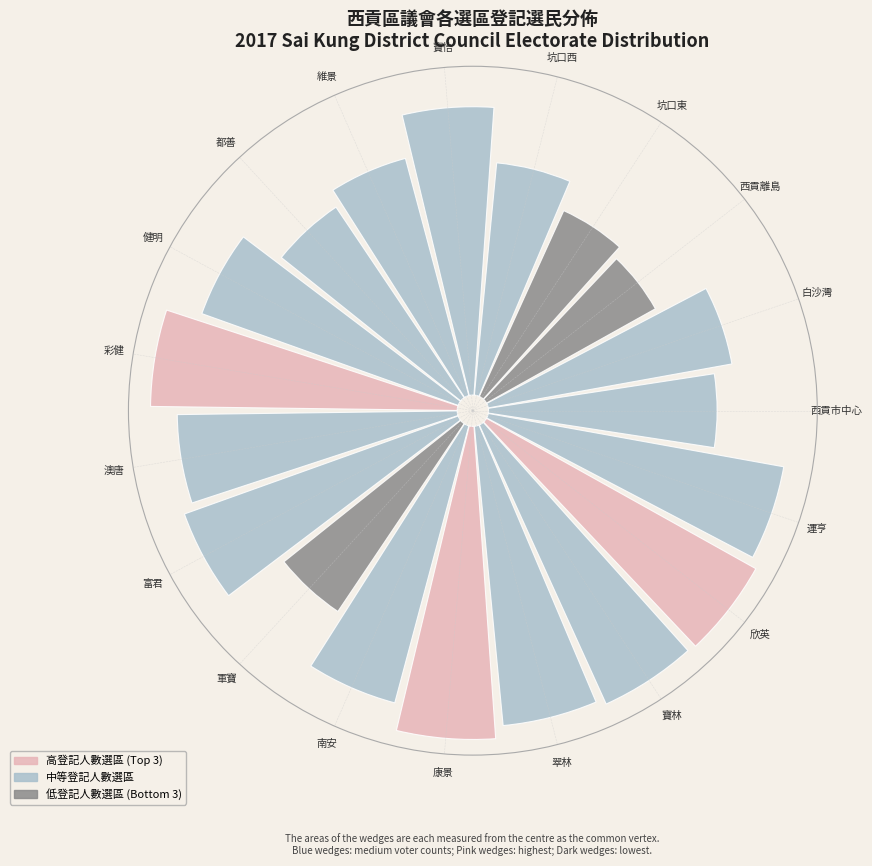

To the nearest percent, what portion does 都善 represent?

5%